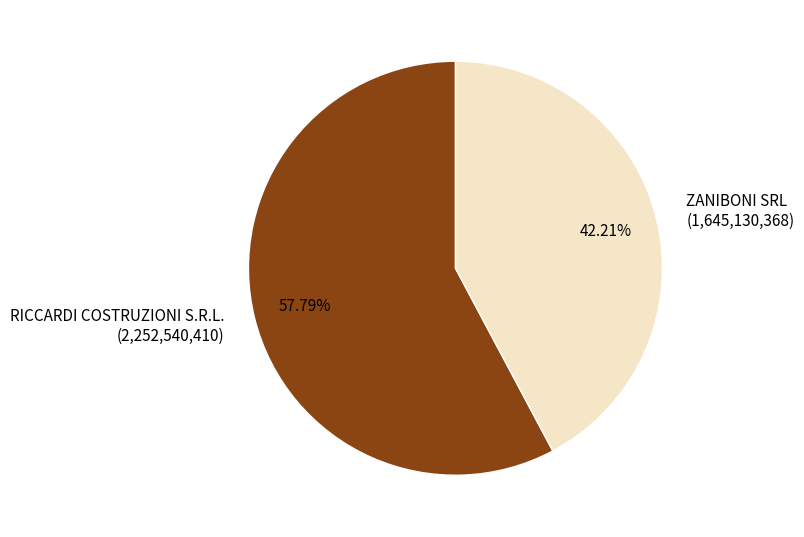

To the nearest percent, what is the average slice percentage?

50%